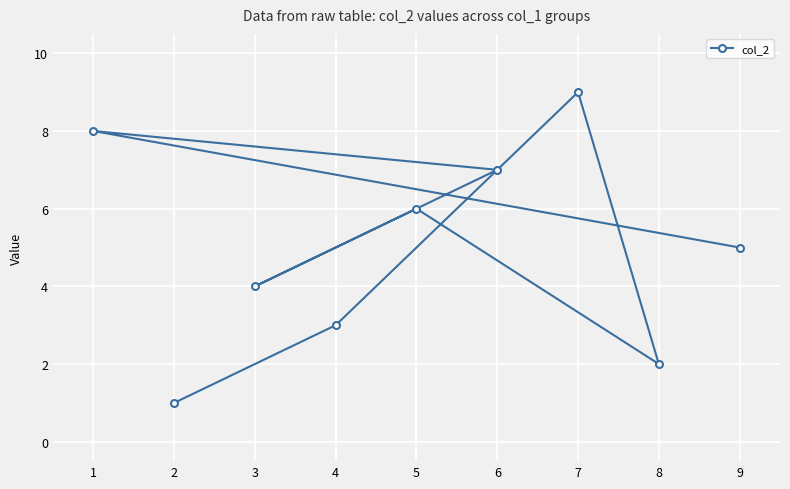

Reading left to right, transcribe all the data shown in this chart.

1=8	2=1	3=4	4=3	5=6	6=7	7=9	8=2	9=5